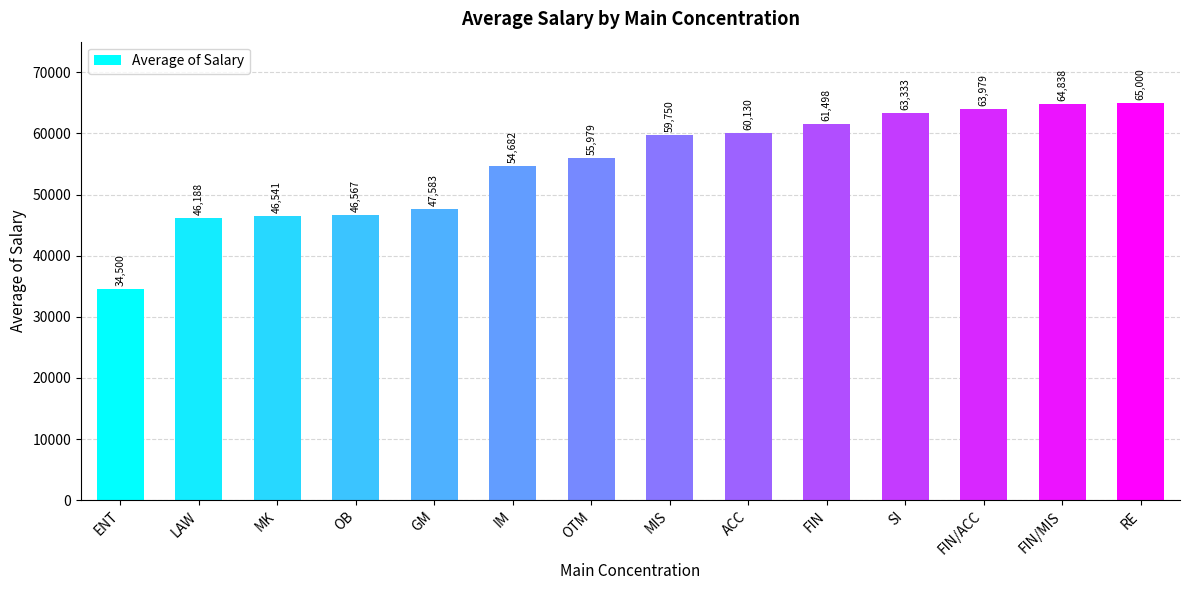

How many series are shown in this chart?

1